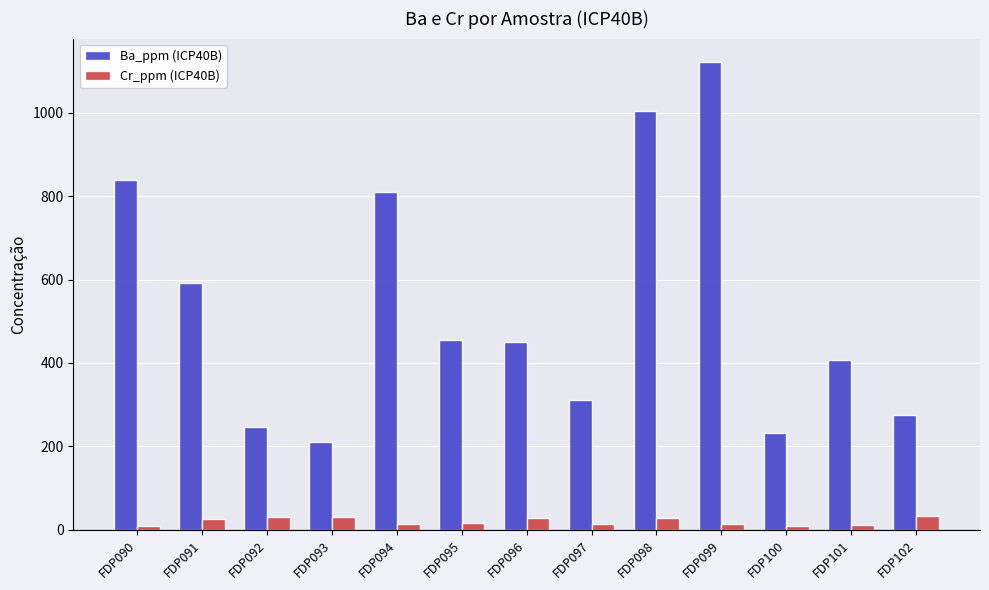

Which series has the largest total across all categories?

Ba_ppm (ICP40B)